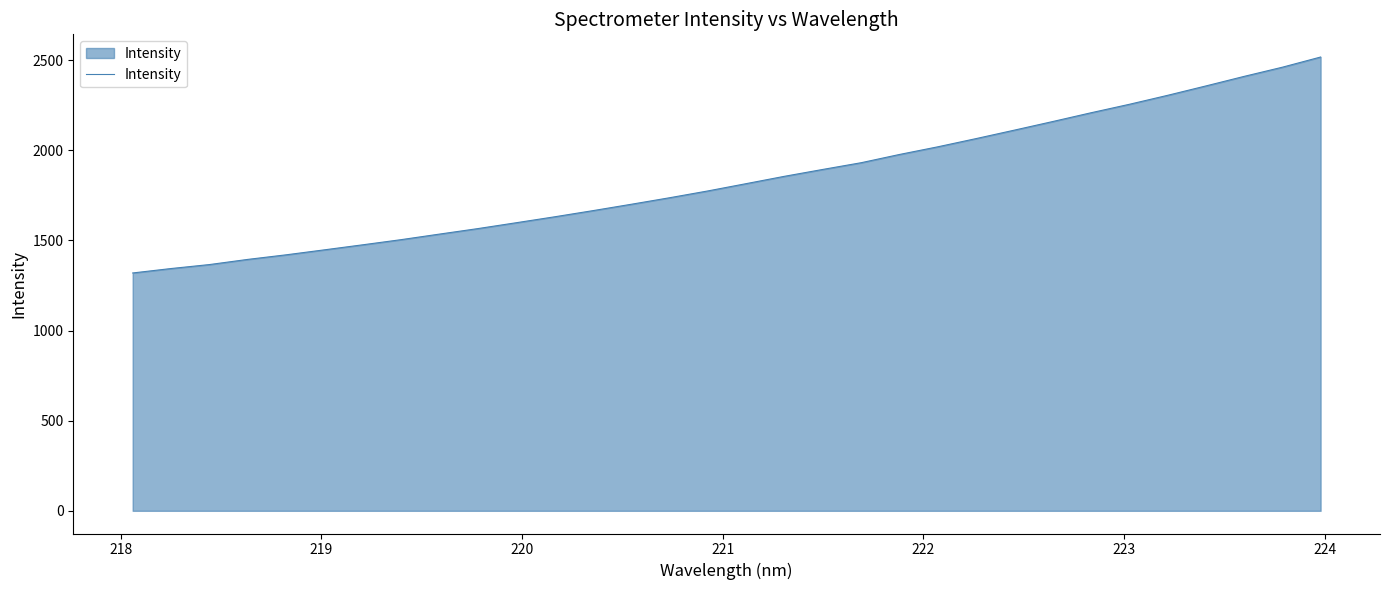

What is the greatest value displayed?

2518.0